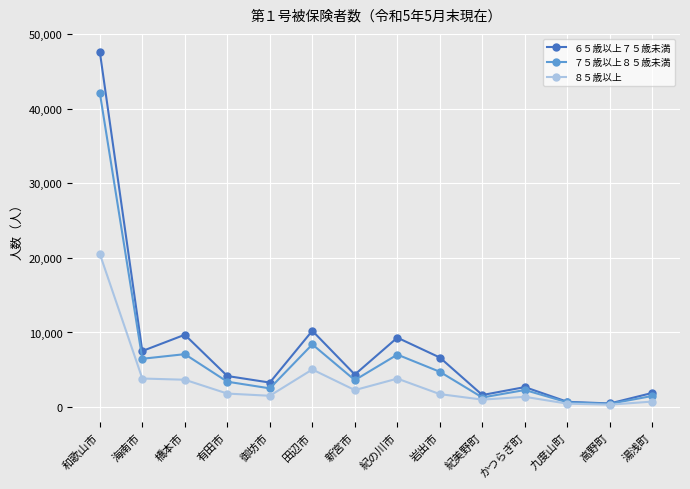

What is the highest value of the ６５歳以上７５歳未満 series?

47675